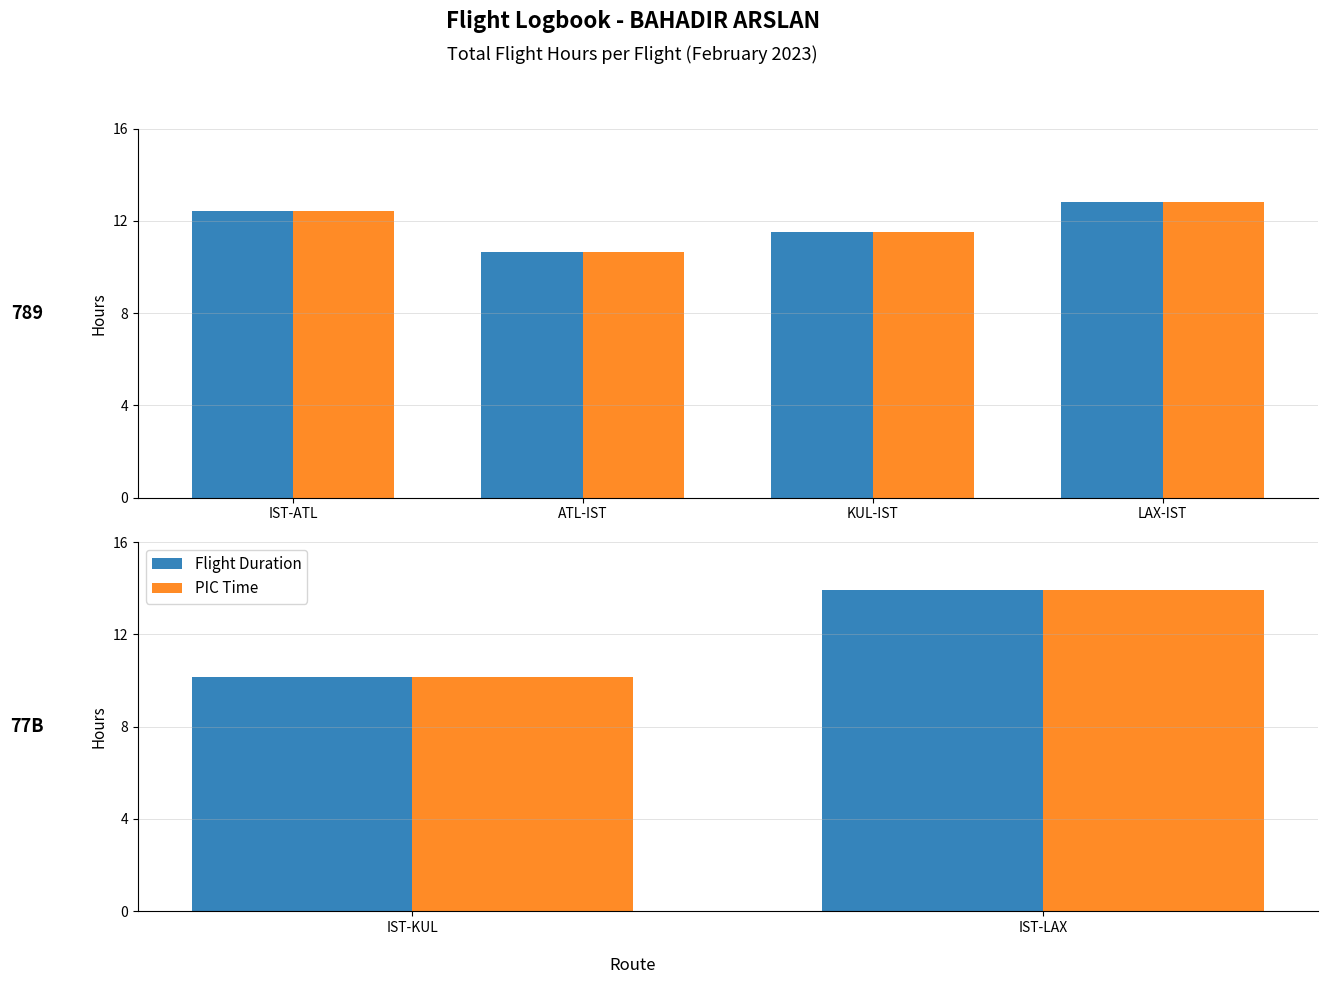

How many data points in PIC Time are above 13?

1